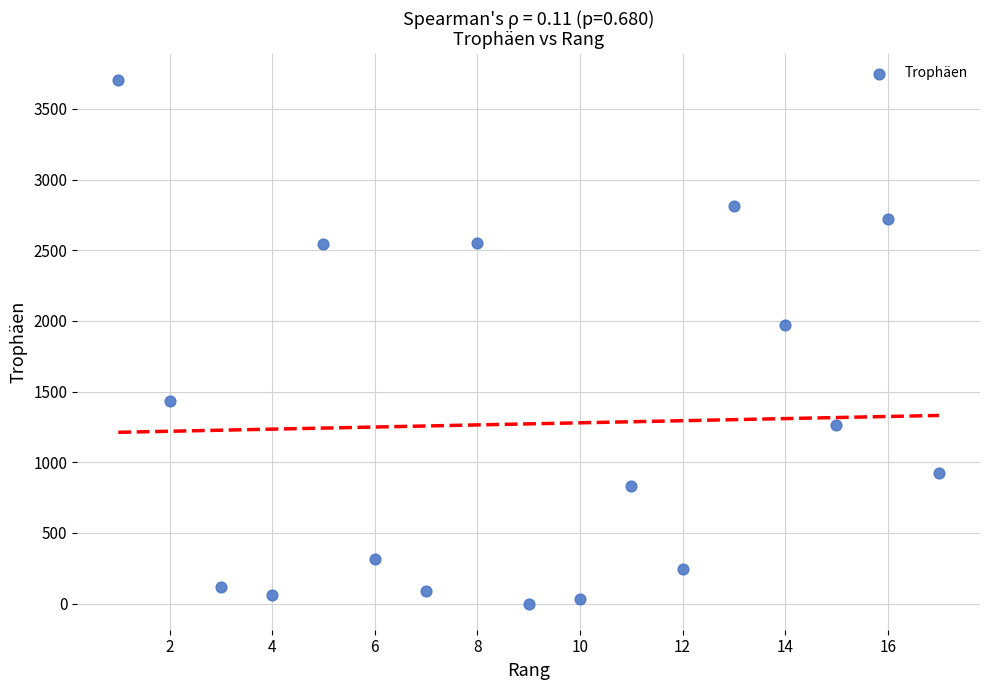

What is the range of Y values (max minus min)?

3705